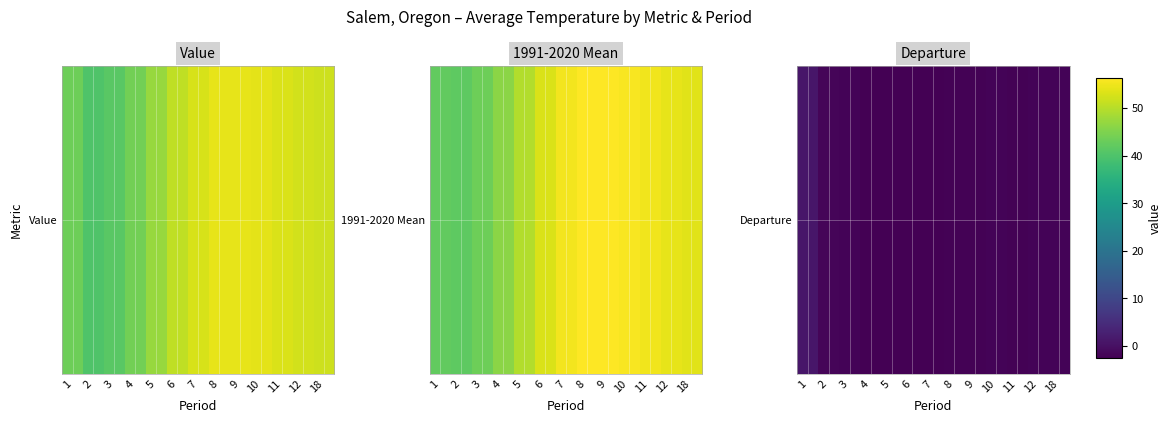

Rank the categories by value from lowest to highest.

7, 5, 4, 6, 8, 11, 9, 3, 10, 12, 18, 2, 1